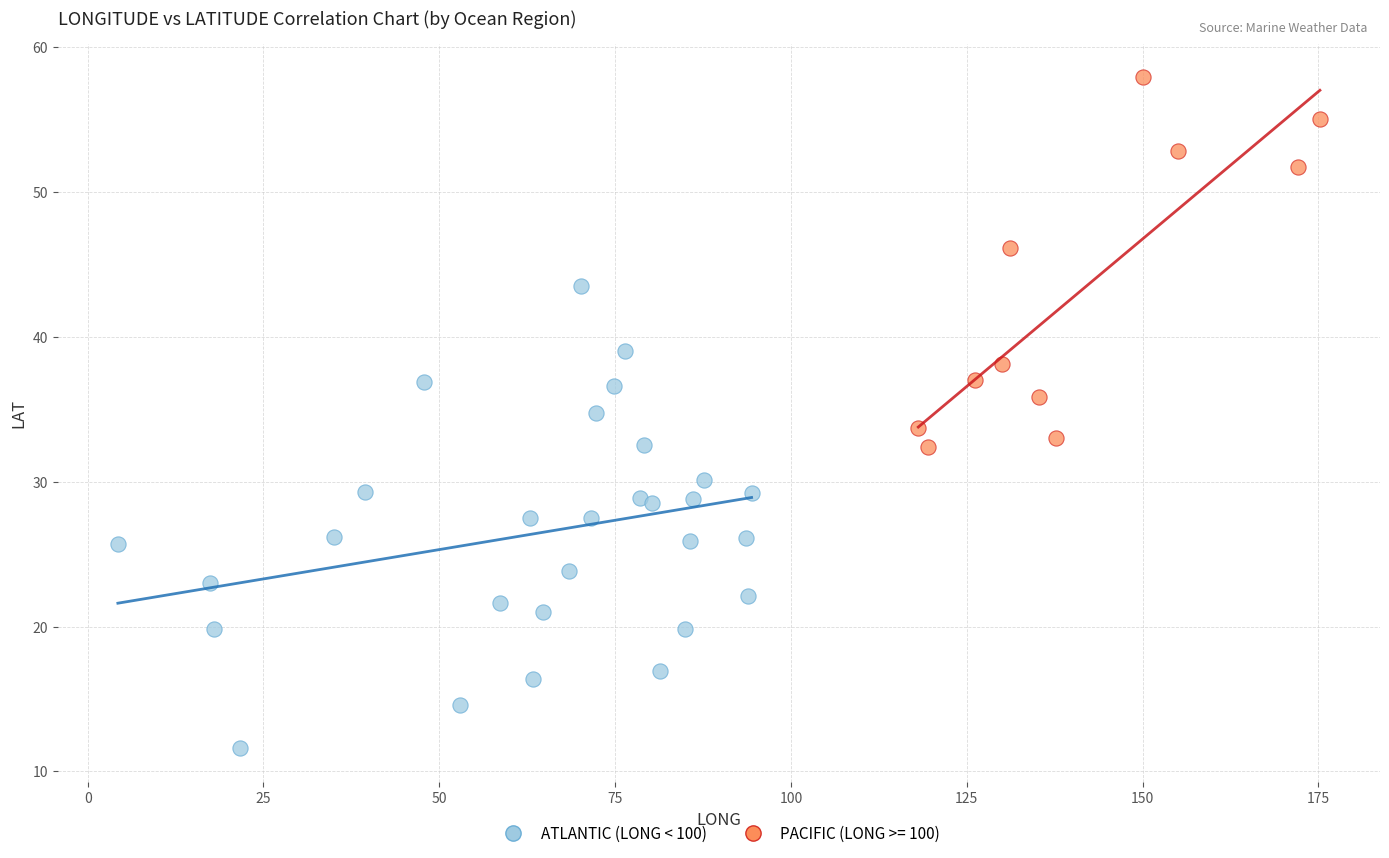

Which series has the largest Y range (max minus min)?

ATLANTIC (LONG < 100)